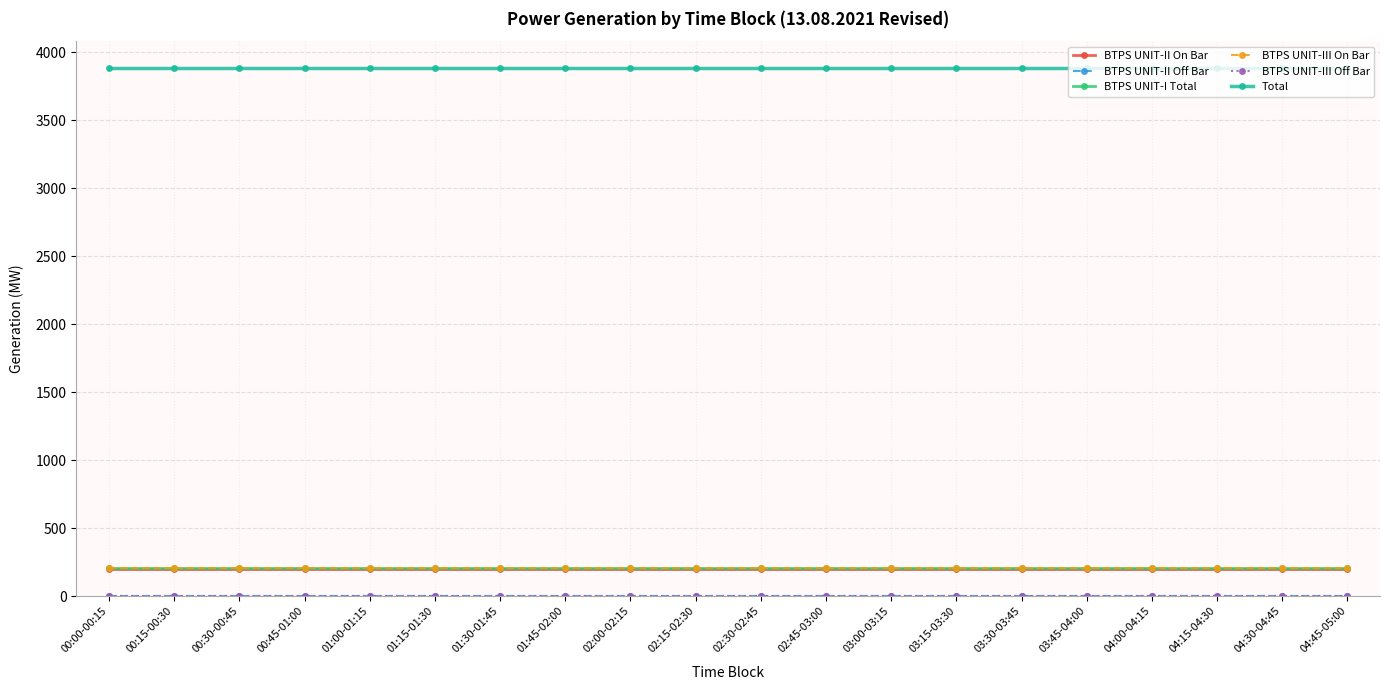

Is this an area chart (filled region under the line)?

No